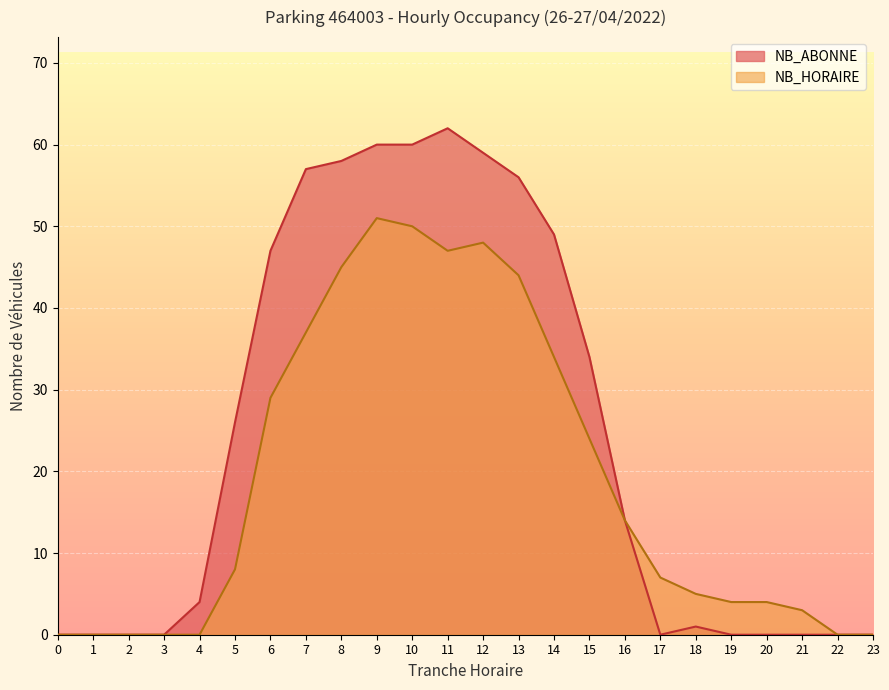

True or false: NB_ABONNE has more than 0 interior local peaks.

True